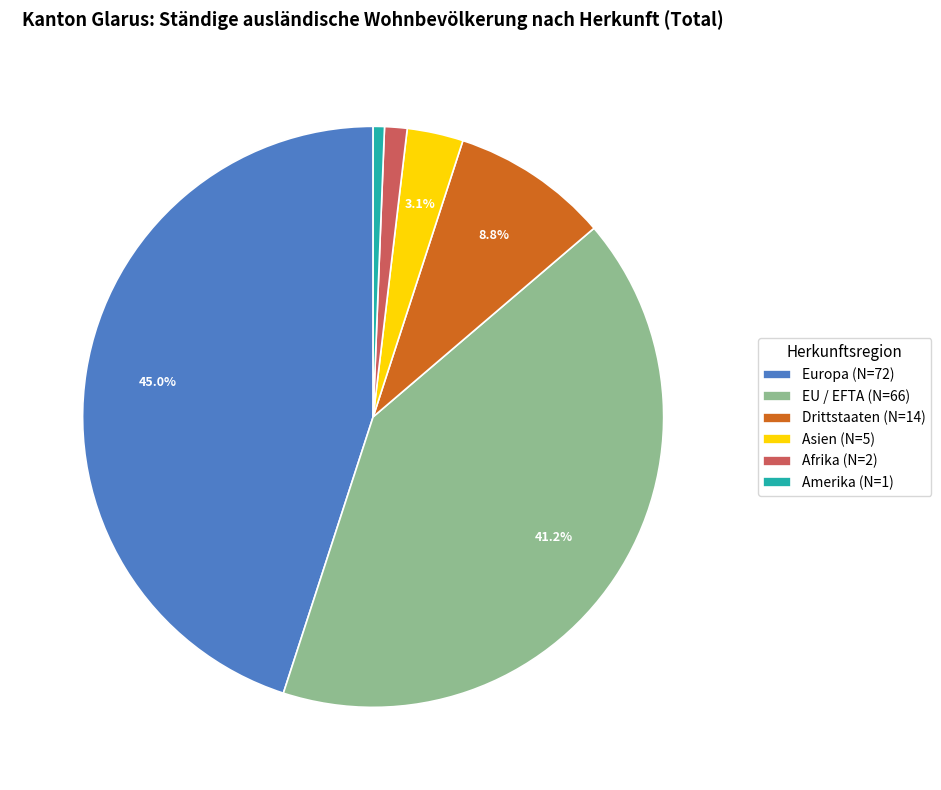

Is Europa the majority of the pie?

No